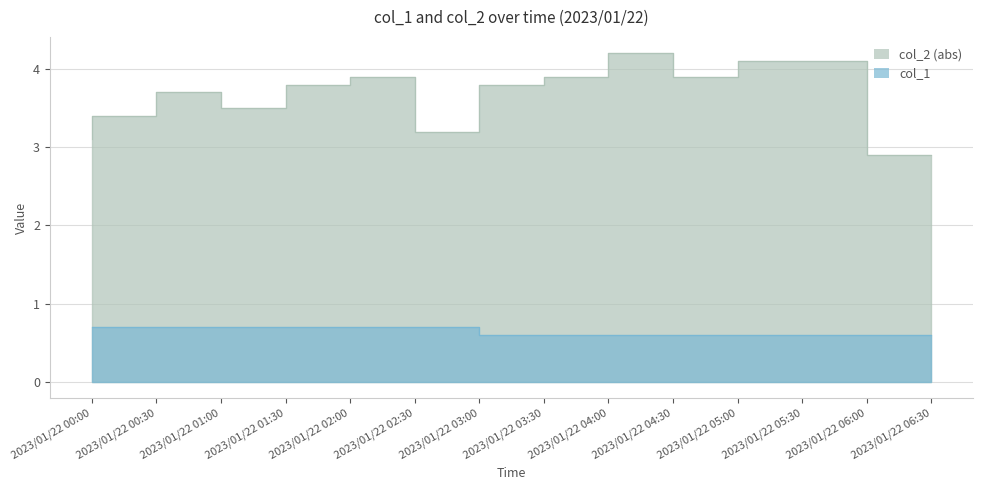

List the series in order of their peak value, lowest first.

col_1, col_2